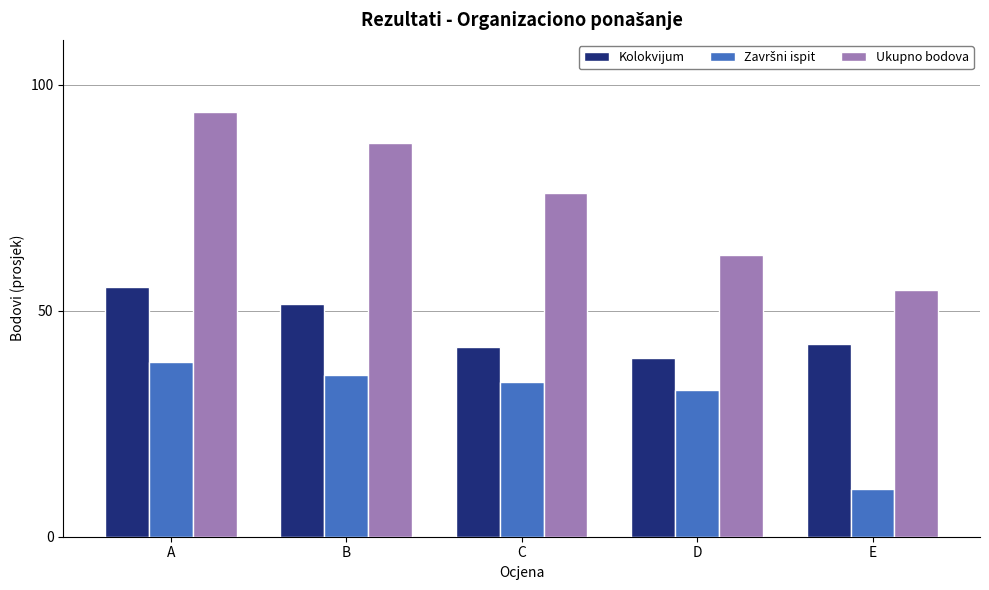

What is the sum of the Ukupno bodova values at B and D?

149.5